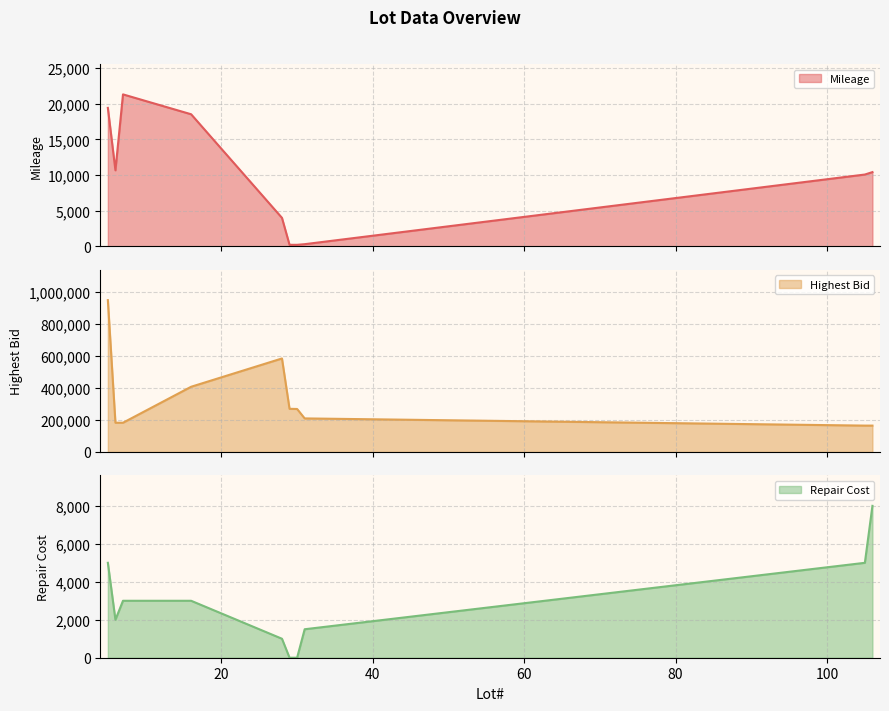

What is the sum of all Highest Bid values?

3388000